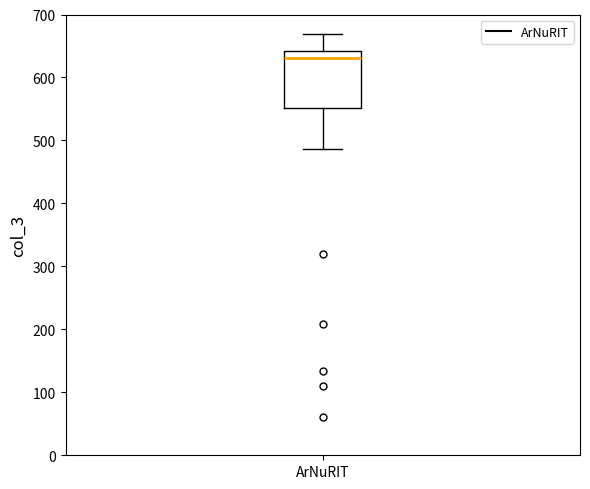

Read this box plot against the y-axis: the position of the median line, the range covered by the box, and the ends of both whiskers. The values are not printed on the chart, so give them approximately, as read against the axis.

median 630, box 550 to 640, whiskers 490 to 670